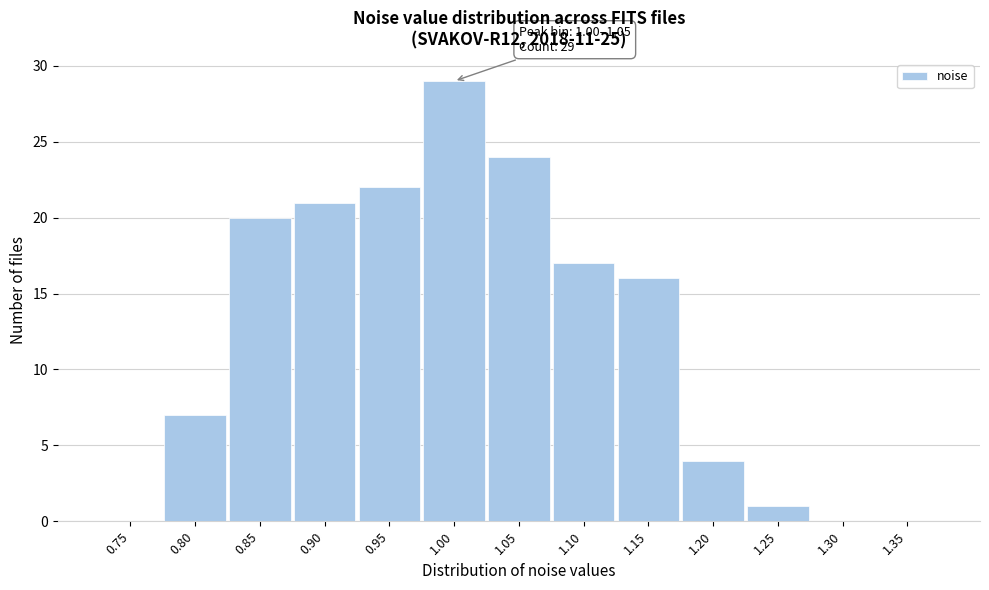

Reading left to right, list all the values displayed in this chart.

0.75=0	0.80=7	0.85=20	0.90=21	0.95=22	1.00=29	1.05=24	1.10=17	1.15=16	1.20=4	1.25=1	1.30=0	1.35=0